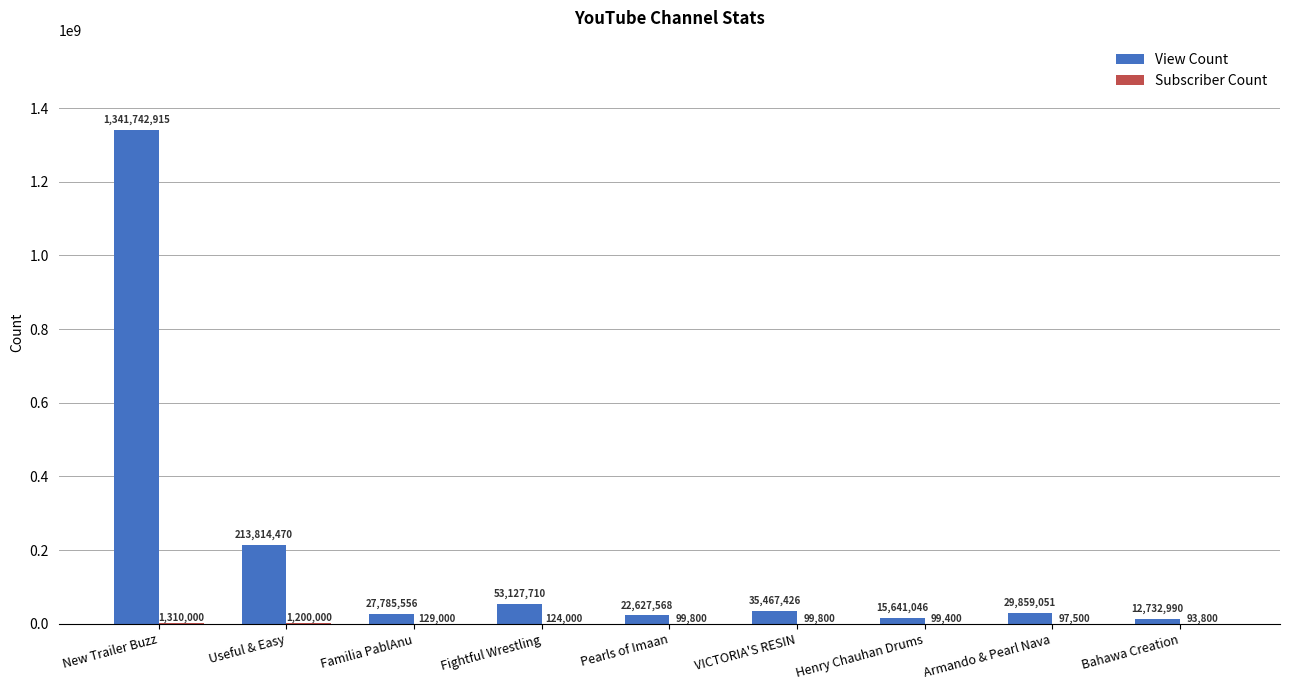

Are the bars horizontal?

No